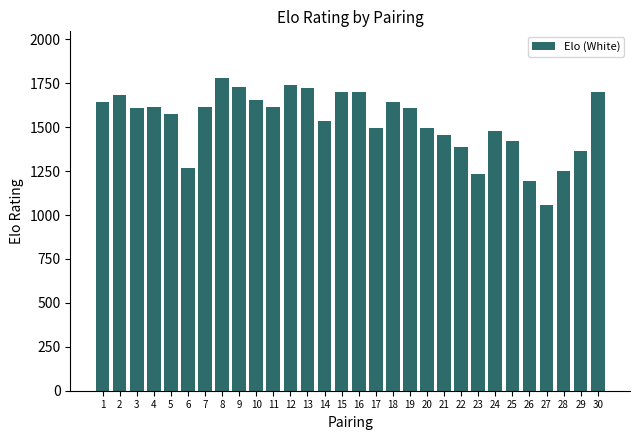

Where is the data nearest to the value 1418?

25